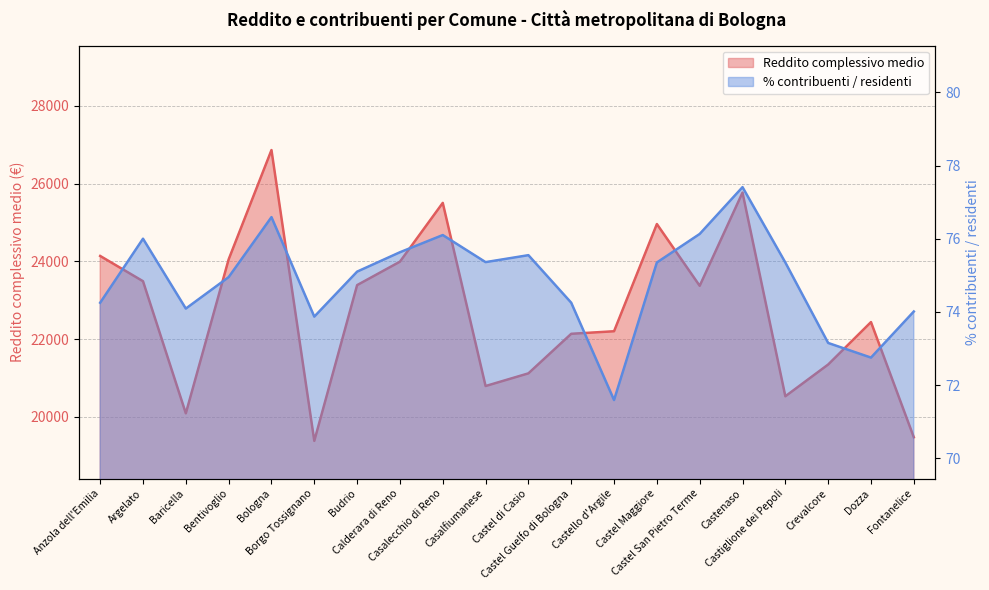

In % contribuenti / residenti, how many points are lower than both neighbors (excluding endpoints)?

5